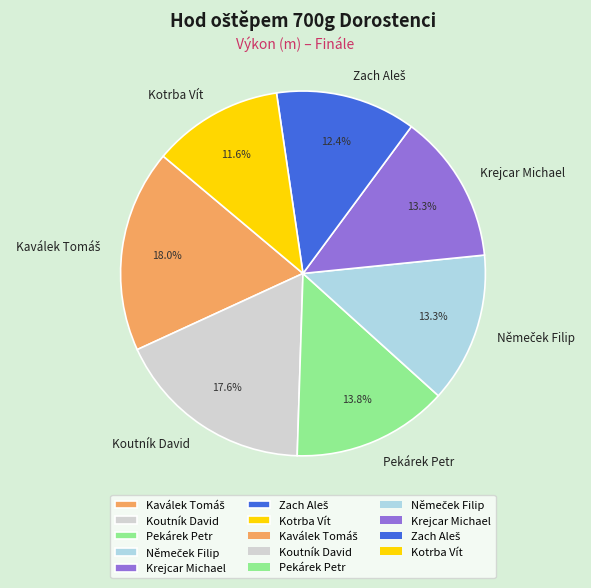

To the nearest percent, what is the difference between the largest and smallest slice percentages?

6%